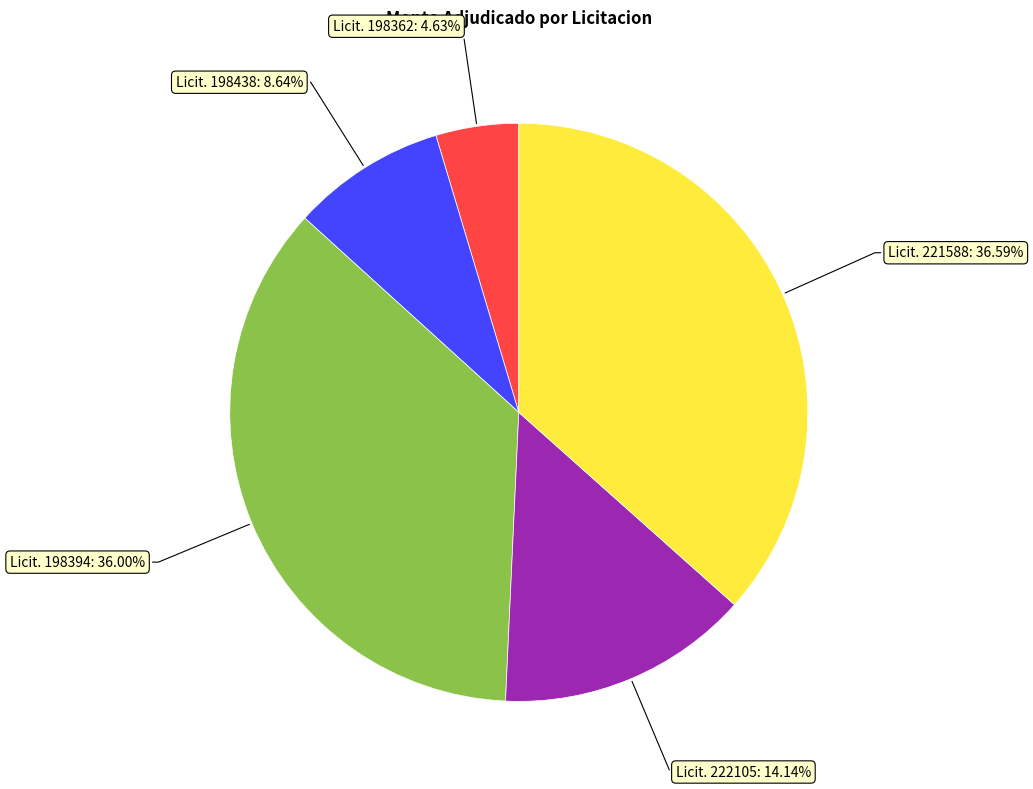

Does Licit. 222105: 14.14% represent more than half of the total?

No